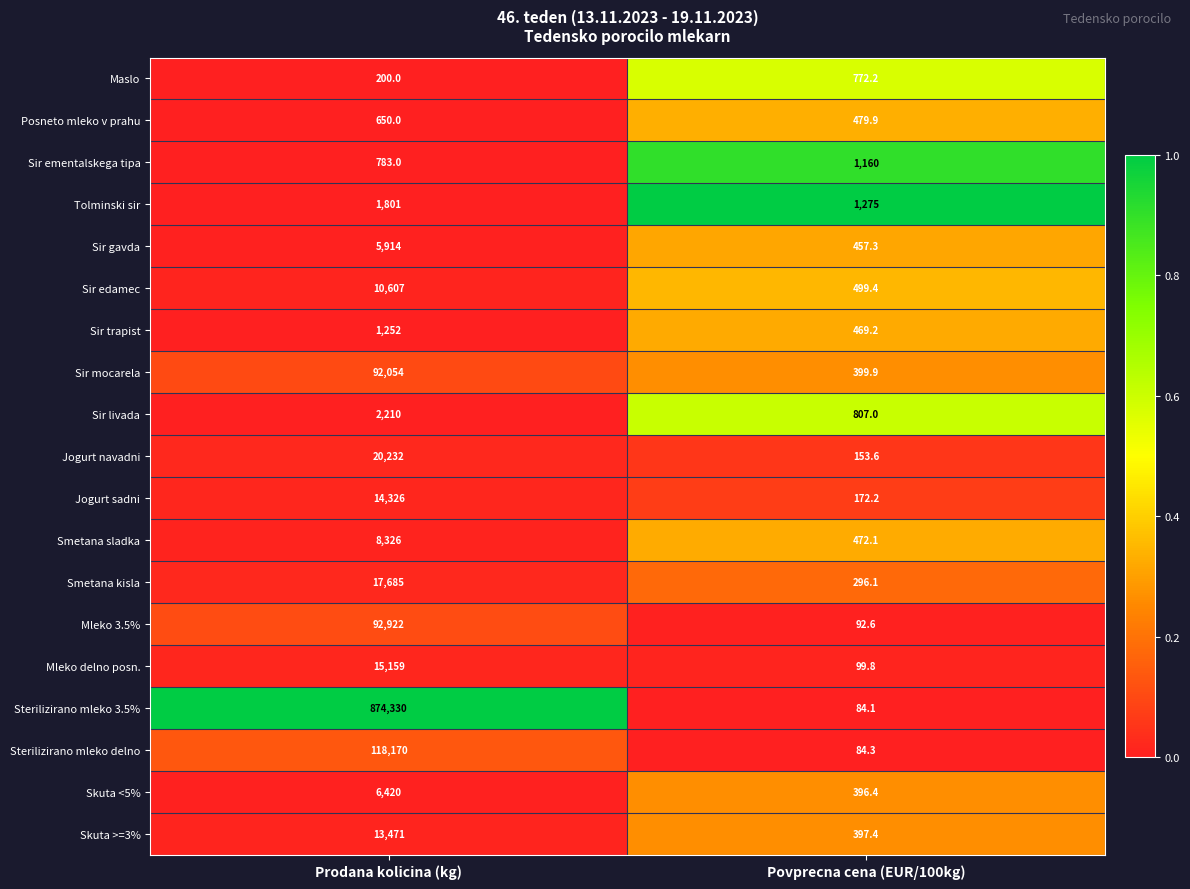

List the series in order of their peak value, highest first.

Sterilizirano mleko 3.5%, Sterilizirano mleko delno, Mleko 3.5%, Sir mocarela, Jogurt navadni, Smetana kisla, Mleko delno posn., Jogurt sadni, Skuta >=3%, Sir edamec, Smetana sladka, Skuta <5%, Sir gavda, Sir livada, Tolminski sir, Sir trapist, Sir ementalskega tipa, Maslo, Posneto mleko v prahu